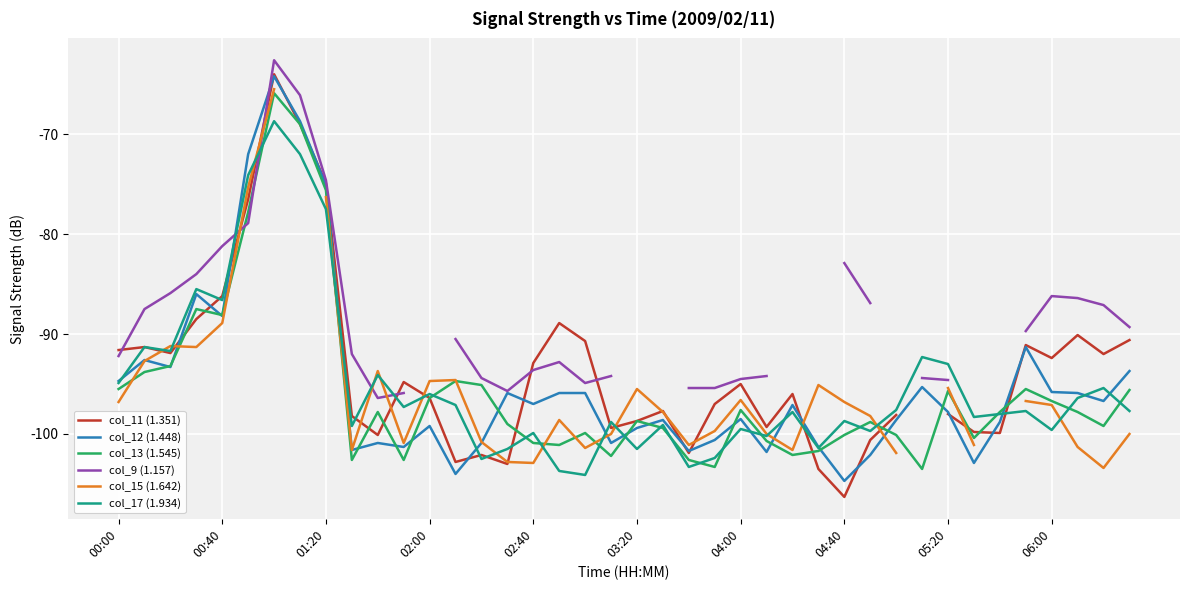

Is it true that col_12 (1.448) equals -99.2 at 02:00?

True